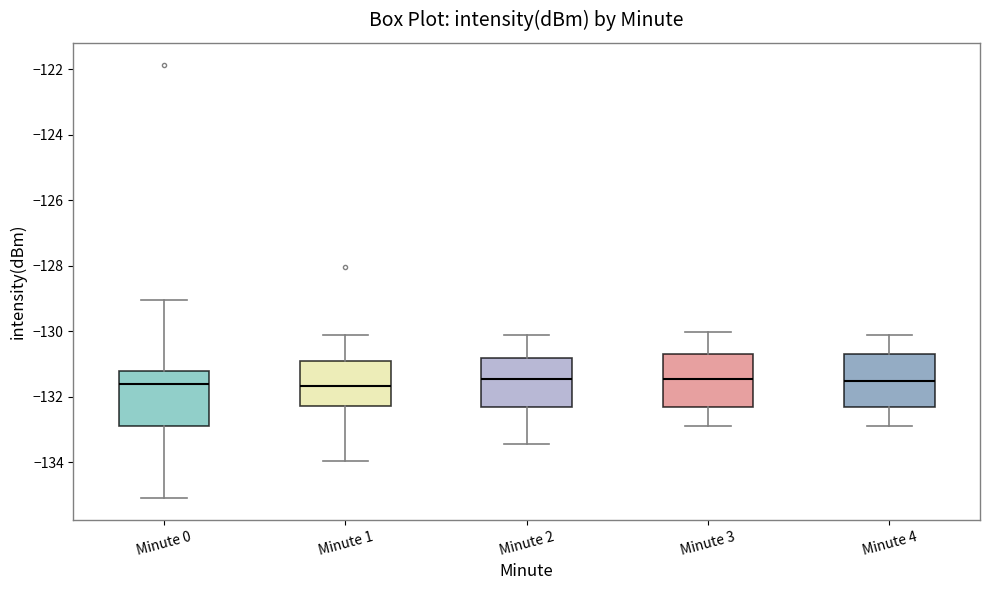

Reading left to right, transcribe this box plot: for each box, give where its median line is, the range the box spans, and where its two whiskers end, as read against the y-axis. The values are not printed on the chart, so give them approximately, as read against the axis.

Minute 0: median -131.6, box -133.0 to -131.2, whiskers -135.2 to -129.0
Minute 1: median -131.6, box -132.2 to -131.0, whiskers -134.0 to -130.2
Minute 2: median -131.4, box -132.4 to -130.8, whiskers -133.4 to -130.2
Minute 3: median -131.4, box -132.4 to -130.8, whiskers -133.0 to -130.0
Minute 4: median -131.6, box -132.4 to -130.8, whiskers -133.0 to -130.2